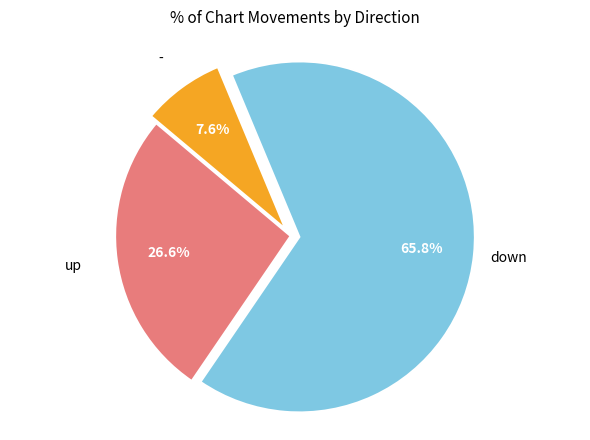

Is there a majority slice in this chart?

Yes